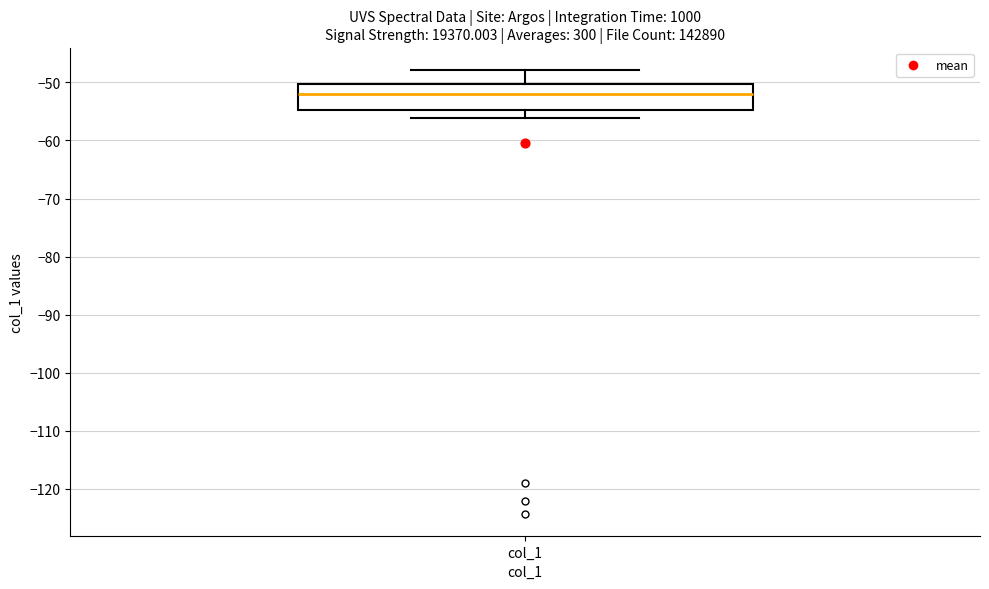

Where does the median line of the box for col_1 sit on the y-axis? The values are not printed on the chart, so give them approximately, as read against the axis.

-52